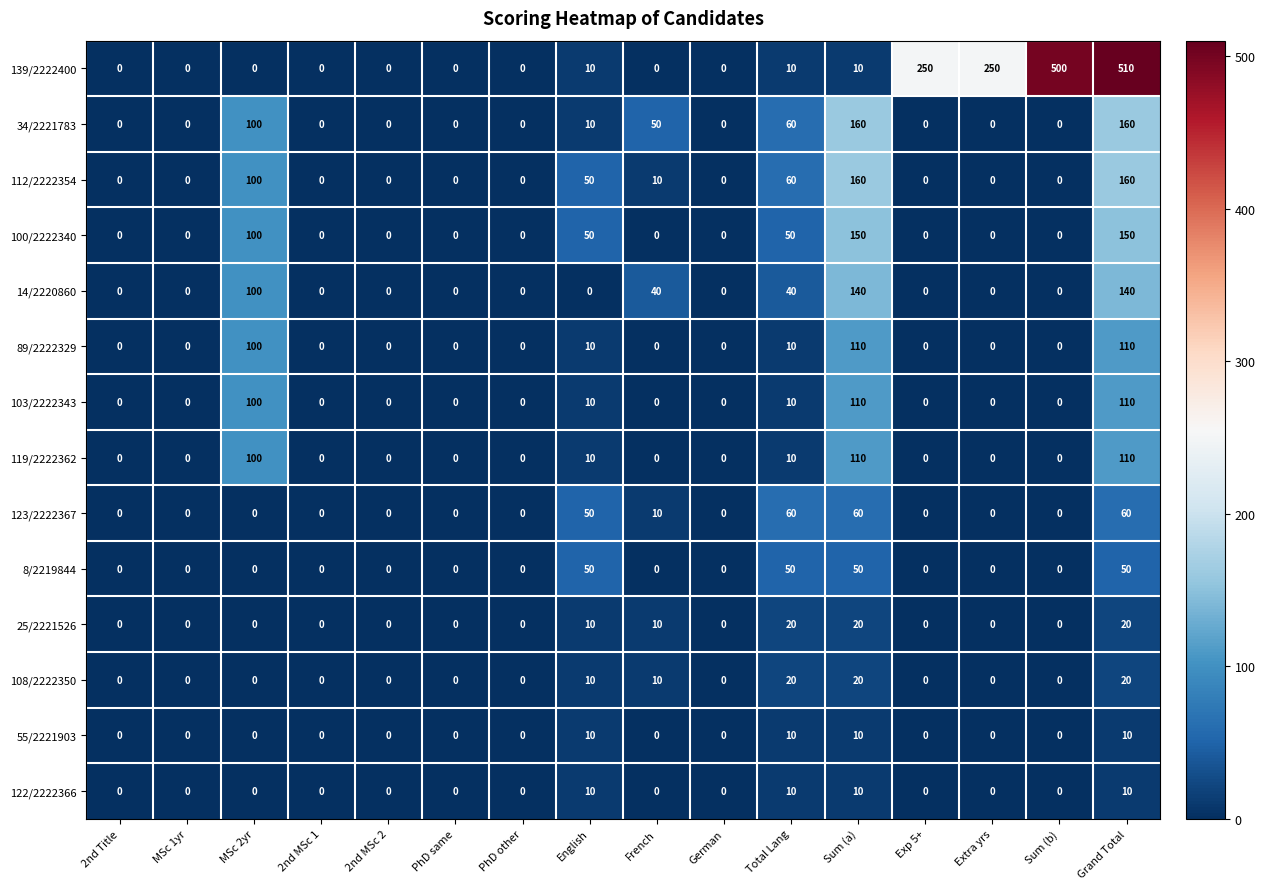

Which series has the largest total across all categories?

139/2222400